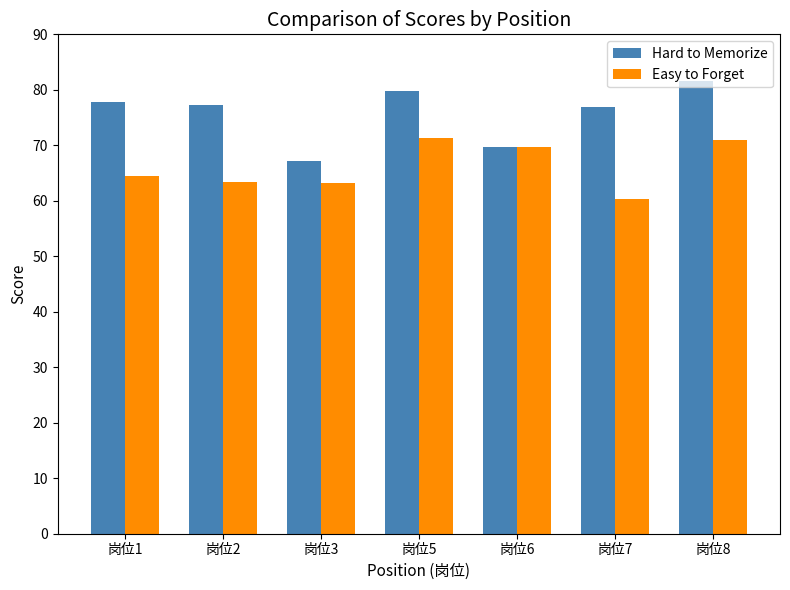

Rank the series at 岗位7 from lowest to highest value.

Easy to Forget, Hard to Memorize